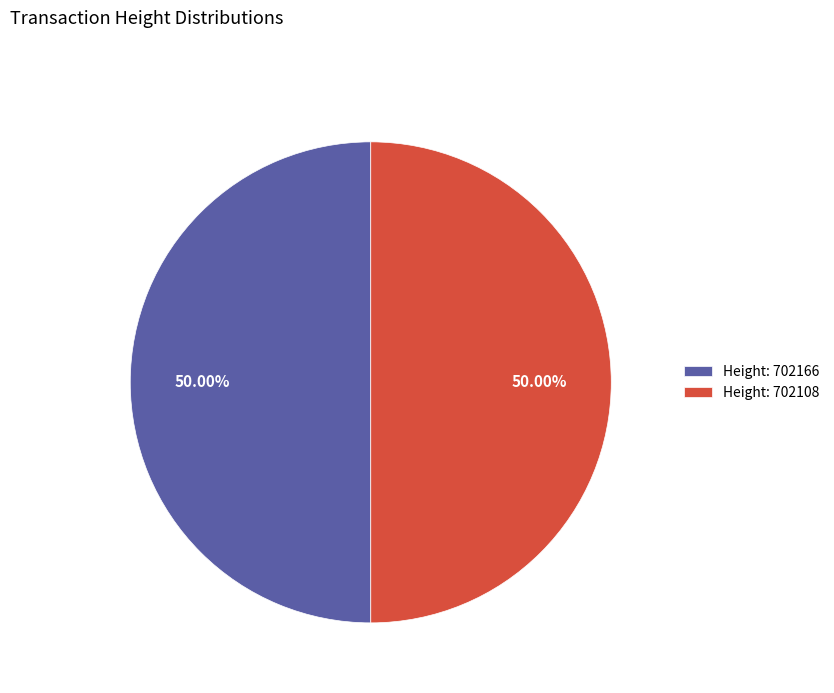

Approximately how many times larger is the value at Height: 702166 compared to Height: 702108?

1.0